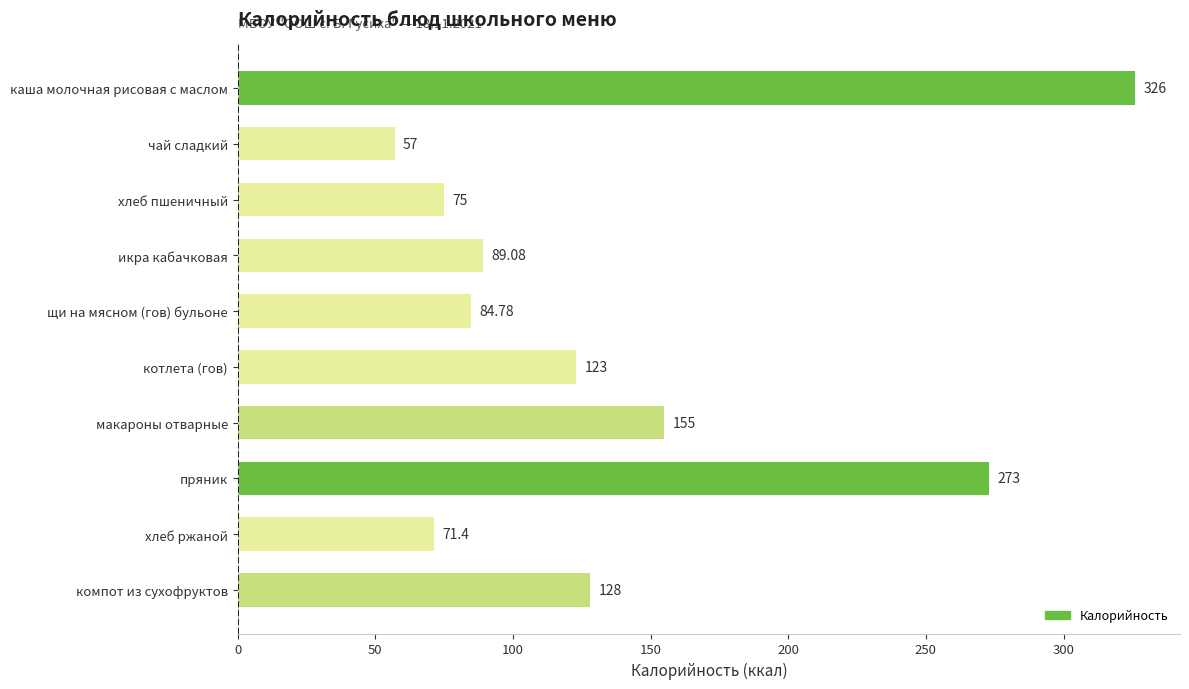

Rank the categories by value from highest to lowest.

каша молочная рисовая с маслом, пряник, макароны отварные, компот из сухофруктов, котлета (гов), икра кабачковая, щи на мясном (гов) бульоне, хлеб пшеничный, хлеб ржаной, чай сладкий